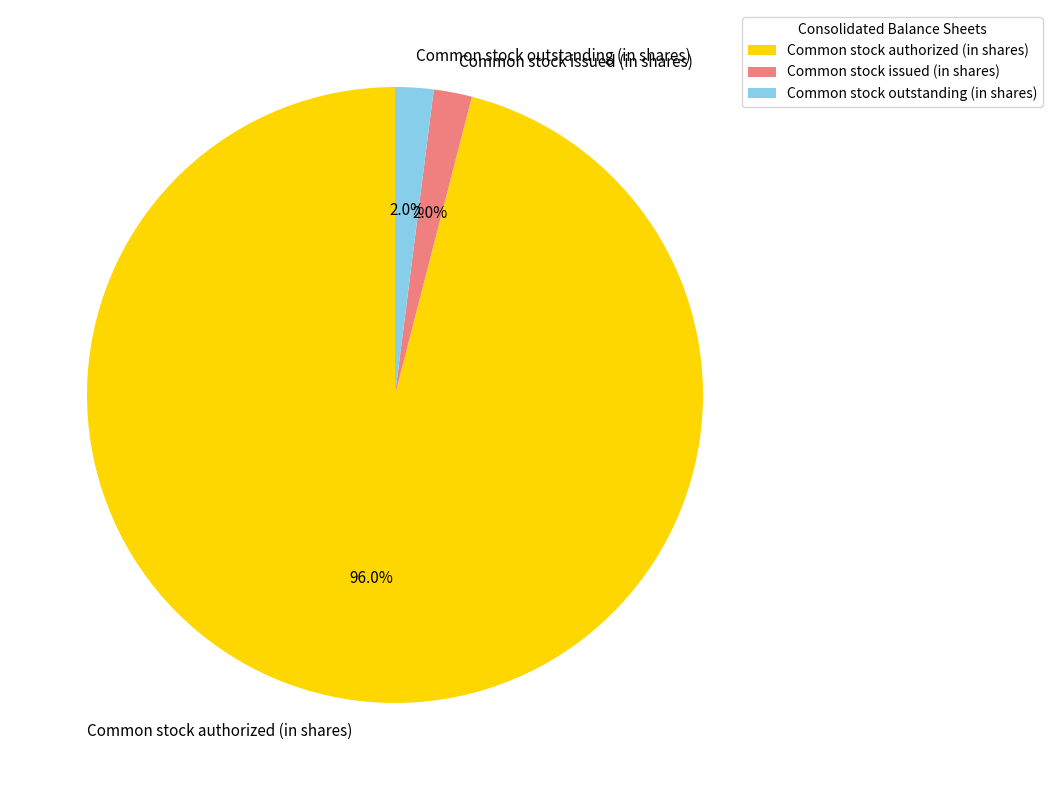

Which category accounts for the majority?

Common stock authorized (in shares)